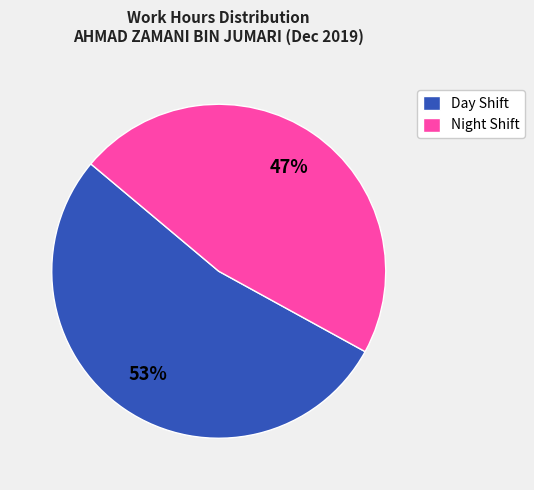

Which has a higher value, Night Shift or Day Shift?

Day Shift